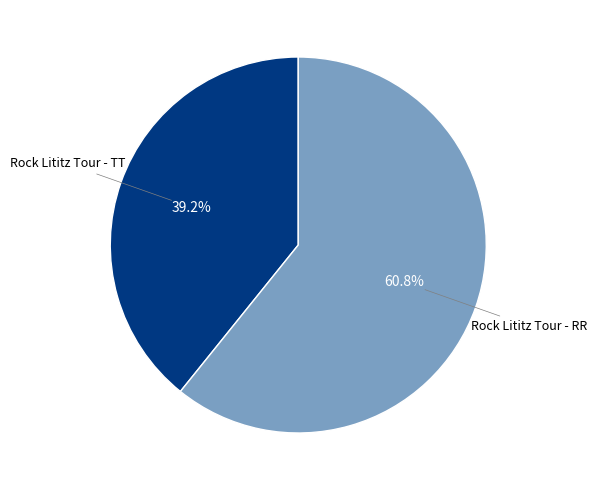

Which has a higher value, Rock Lititz Tour - RR or Rock Lititz Tour - TT?

Rock Lititz Tour - RR